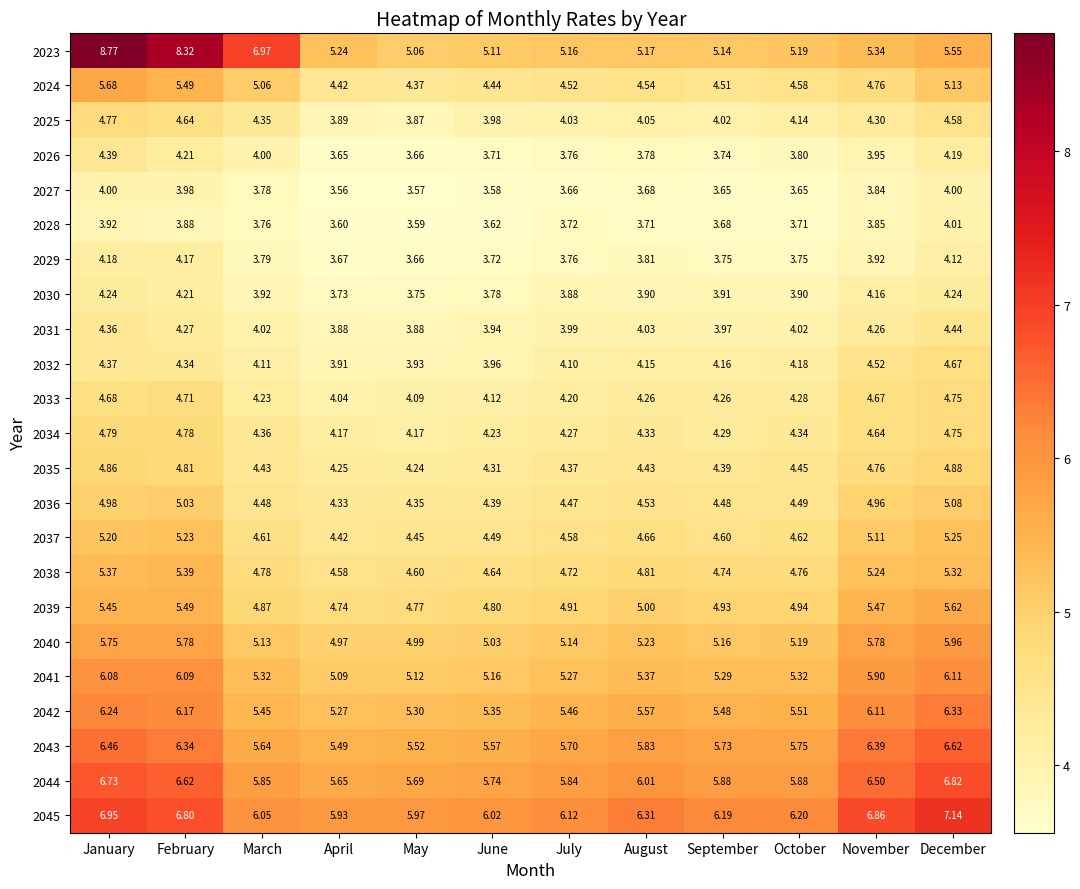

Which category has the highest value in the 2028 series?

December